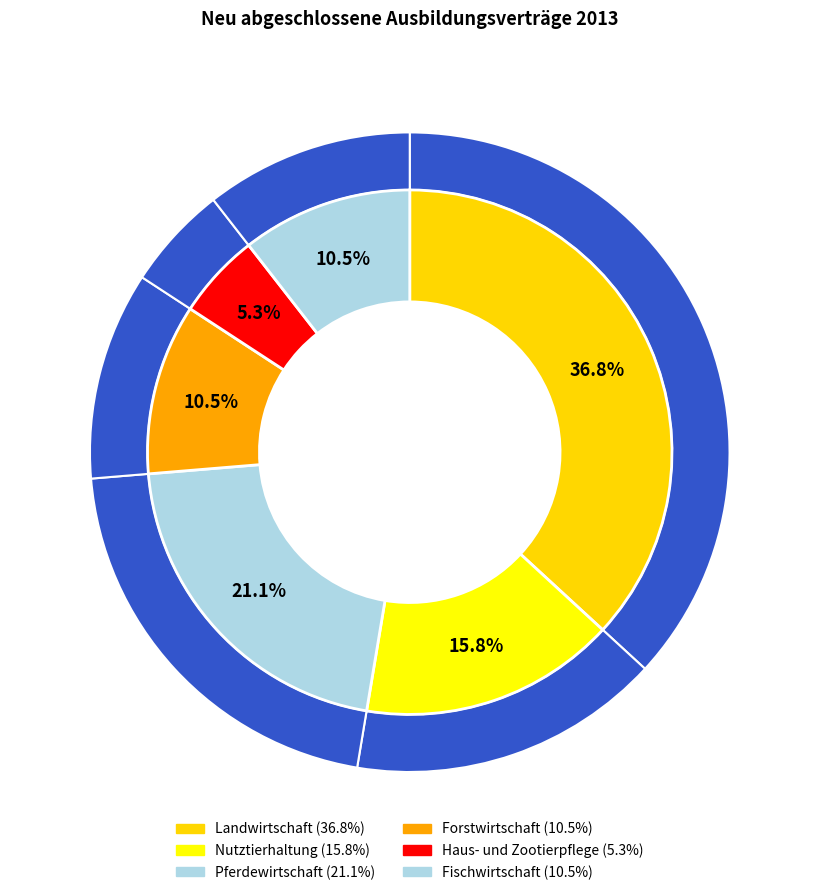

Does Pferdewirtschaft represent more than half of the total?

No